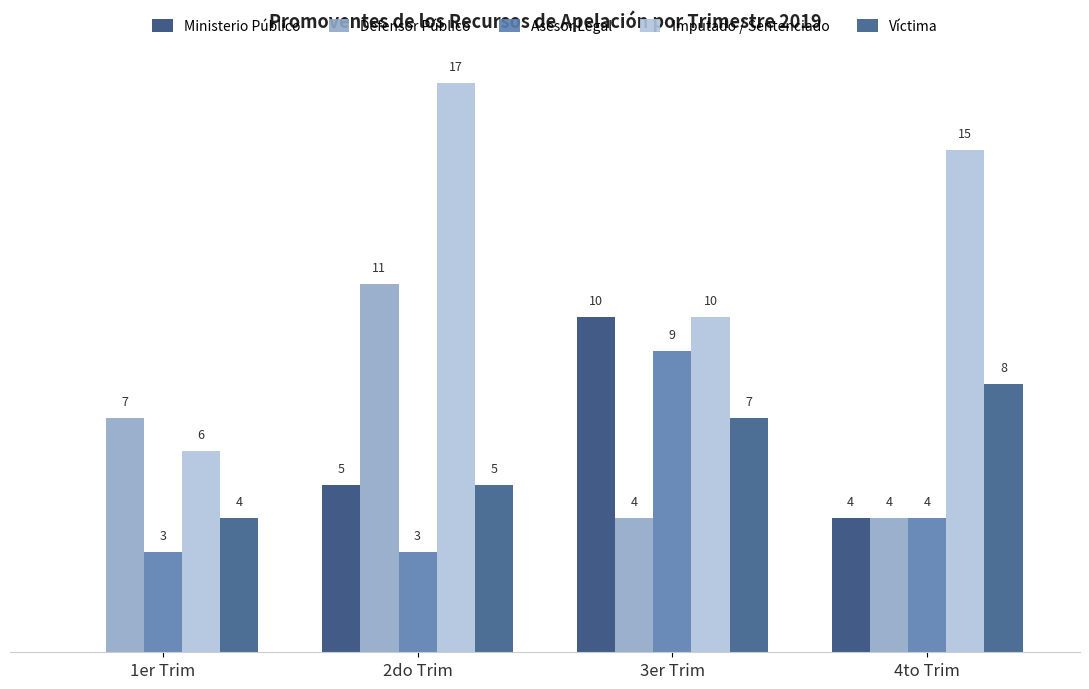

At which category is the sum across all series the highest?

2do Trim